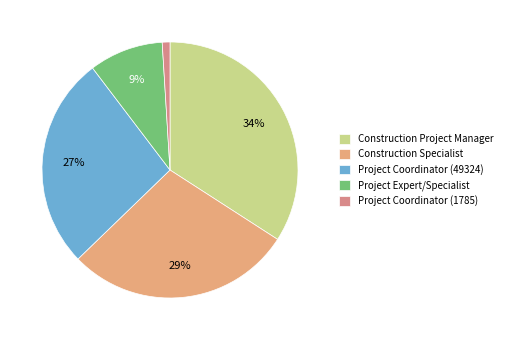

How many segments does this pie chart have?

5